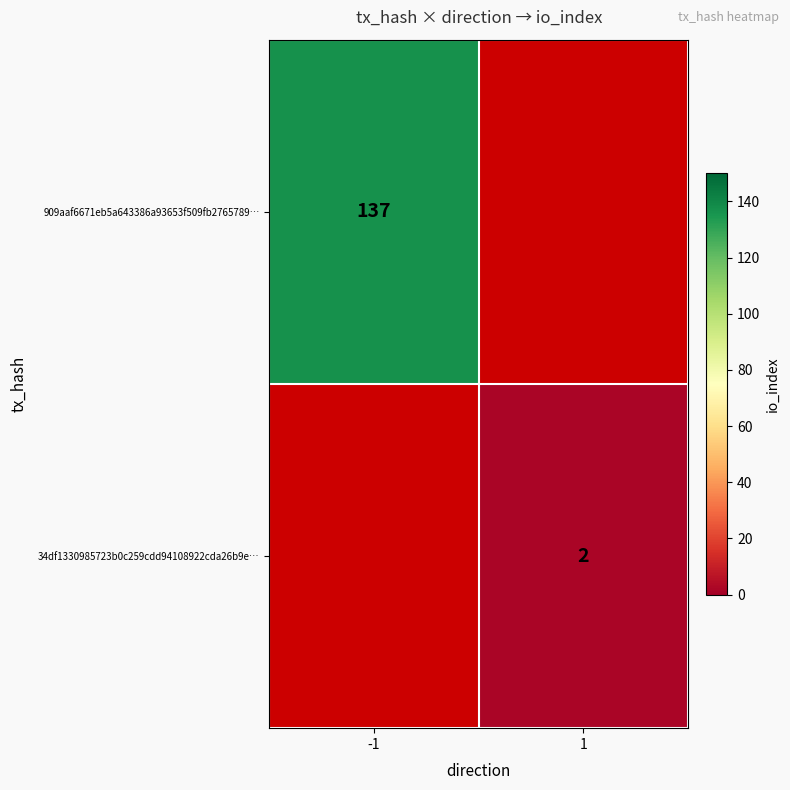

The 909aaf6671eb5a643386a93653f509fb2765789… series shows 95 at -1. True or false?

False